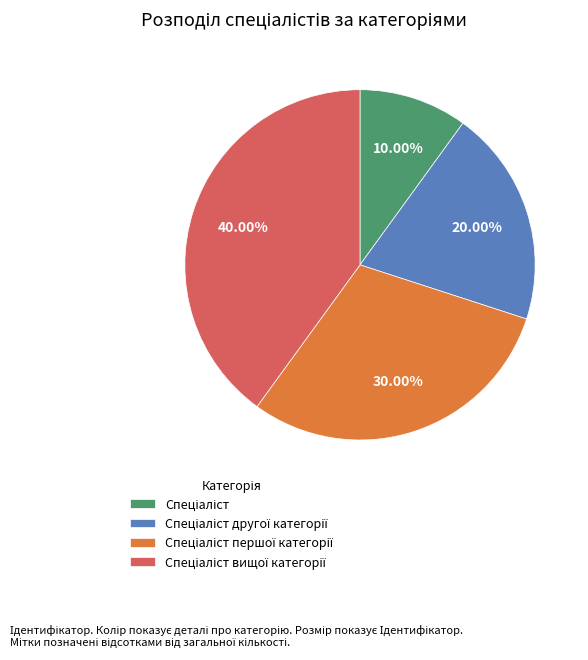

Is there a majority slice in this chart?

No